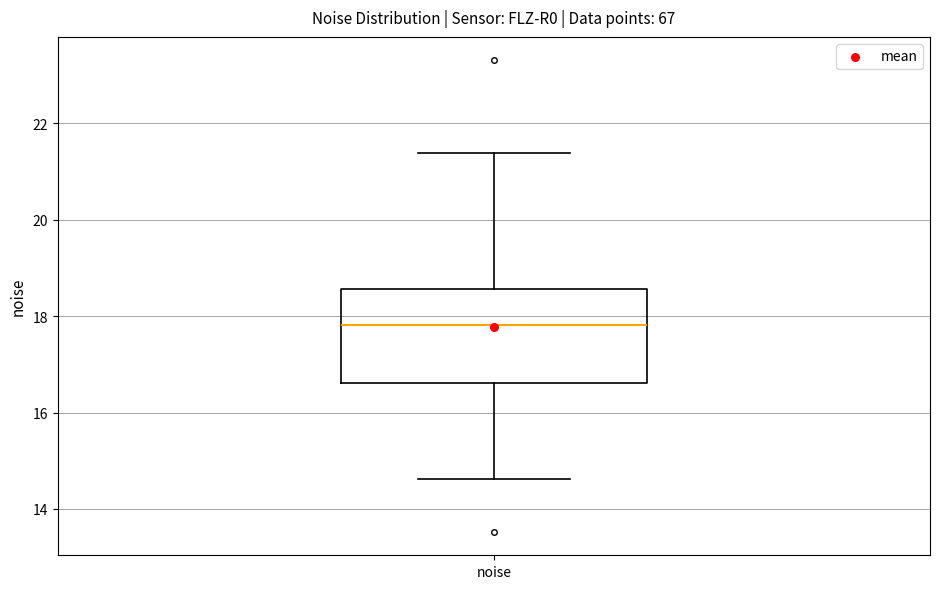

Read this box plot against the y-axis: the position of the median line, the range covered by the box, and the ends of both whiskers. The values are not printed on the chart, so give them approximately, as read against the axis.

median 17.8, box 16.6 to 18.6, whiskers 14.6 to 21.4